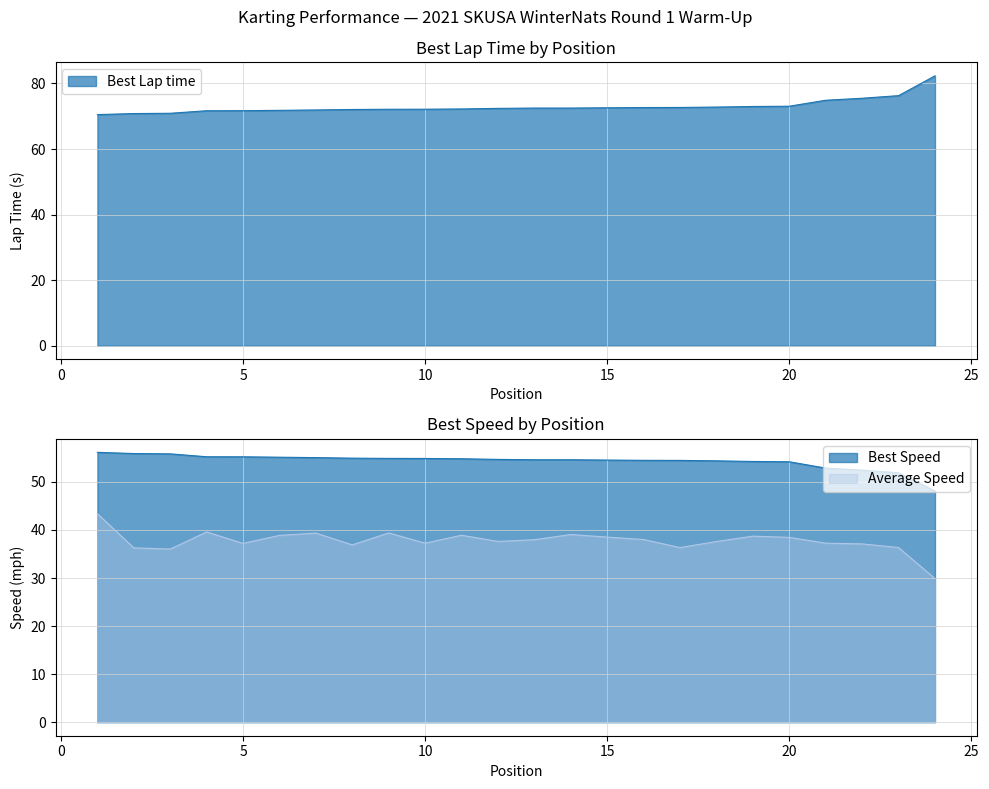

Reading left to right, transcribe all the data shown in this chart.

Best Lap time: 70.5	70.8	70.9	71.7	71.7	71.8	71.9	72.1	72.1	72.2	72.2	72.4	72.5	72.5	72.6	72.7	72.7	72.8	73.0	73.1	74.9	75.5	76.3	82.3
Best Speed: 56.2	55.9	55.8	55.2	55.2	55.1	55.1	54.9	54.9	54.9	54.8	54.7	54.6	54.6	54.6	54.5	54.5	54.4	54.3	54.2	52.9	52.5	51.9	48.1
Average Speed: 43.4	36.3	36.0	39.6	37.2	38.9	39.4	36.9	39.4	37.3	38.9	37.6	38.0	39.1	38.5	38.0	36.3	37.6	38.7	38.5	37.3	37.1	36.3	29.9